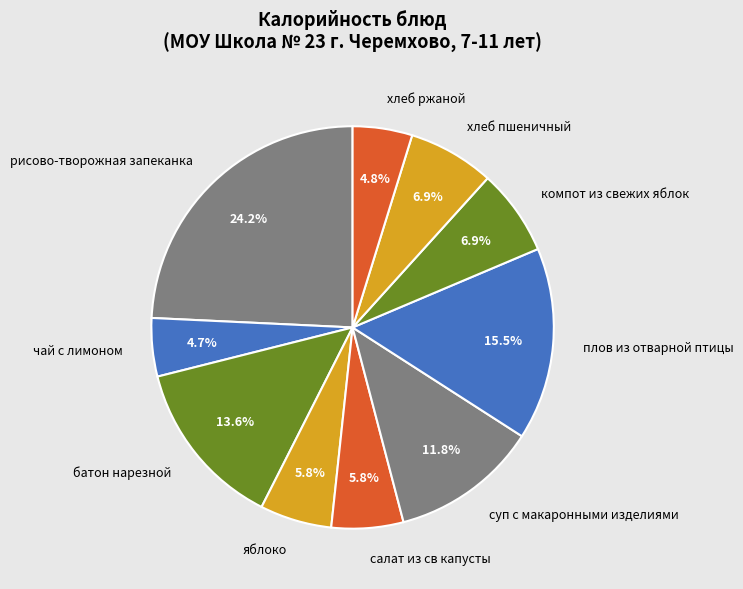

Which category has the biggest portion of the pie?

рисово-творожная запеканка